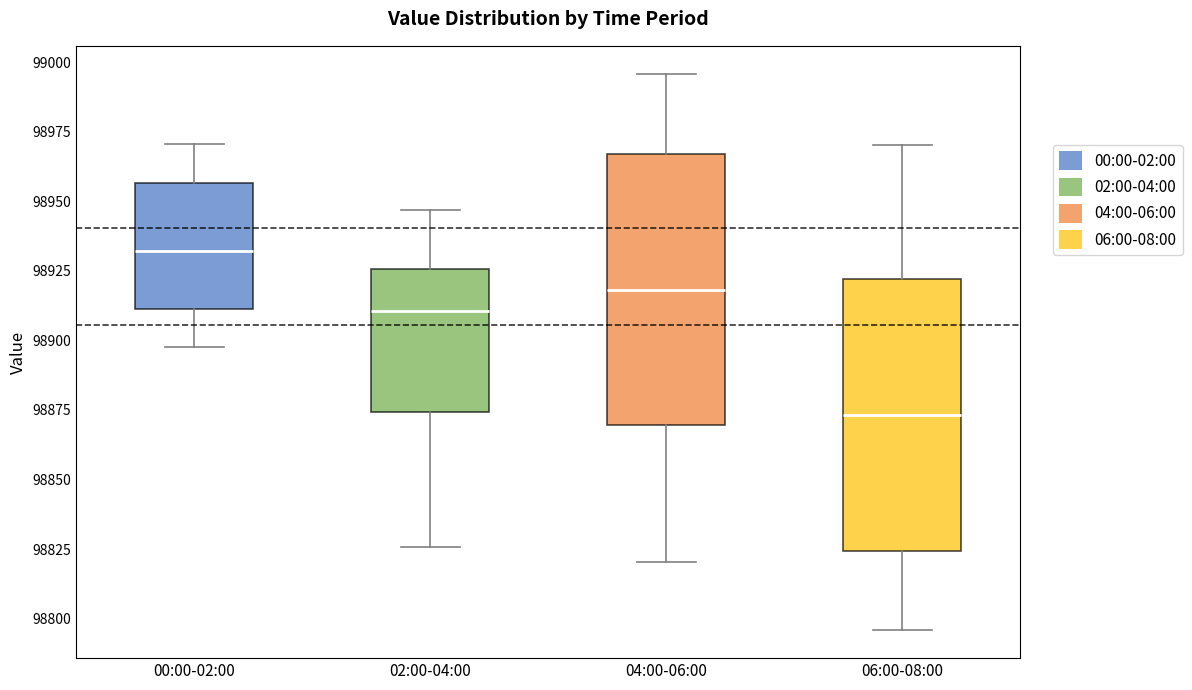

Reading left to right, read every box against the y-axis: the position of its median line, the range the box covers, and the ends of its whiskers. The values are not printed on the chart, so give them approximately, as read against the axis.

00:00-02:00: median 98930, box 98910 to 98955, whiskers 98900 to 98970
02:00-04:00: median 98910, box 98875 to 98925, whiskers 98825 to 98945
04:00-06:00: median 98920, box 98870 to 98965, whiskers 98820 to 98995
06:00-08:00: median 98875, box 98825 to 98920, whiskers 98795 to 98970